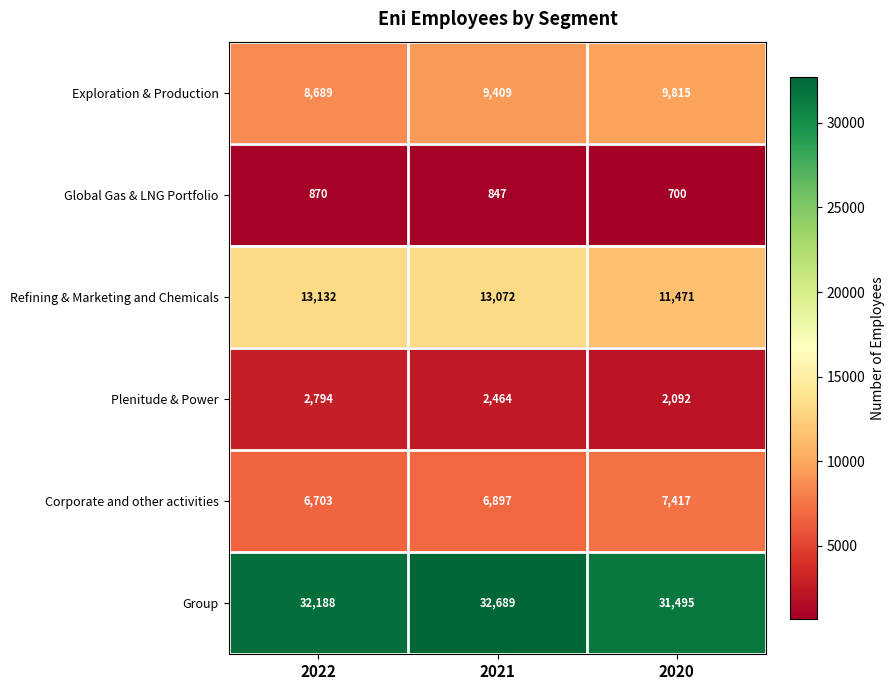

What is the total value across all series at 2021?

65378